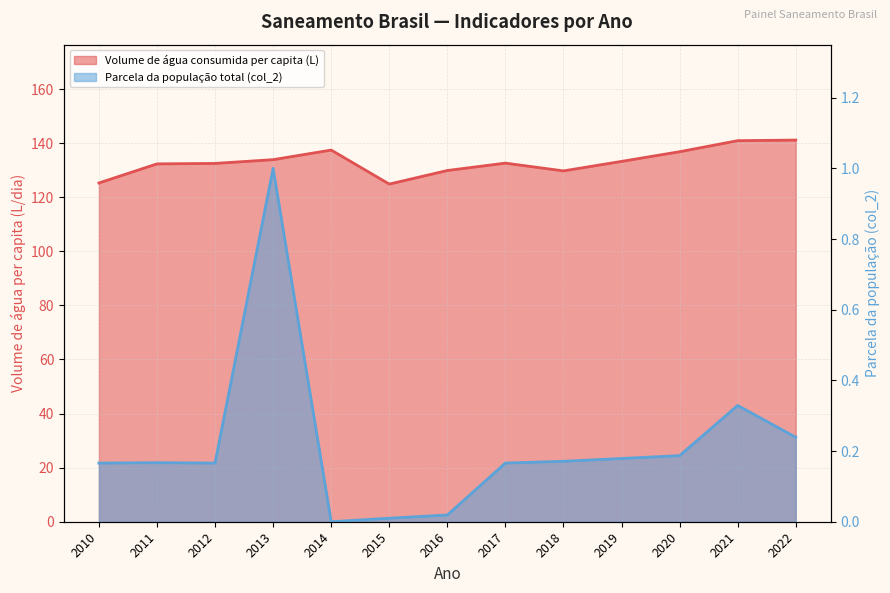

How many values in the Volume de água consumida per capita (L) series exceed 132?

9